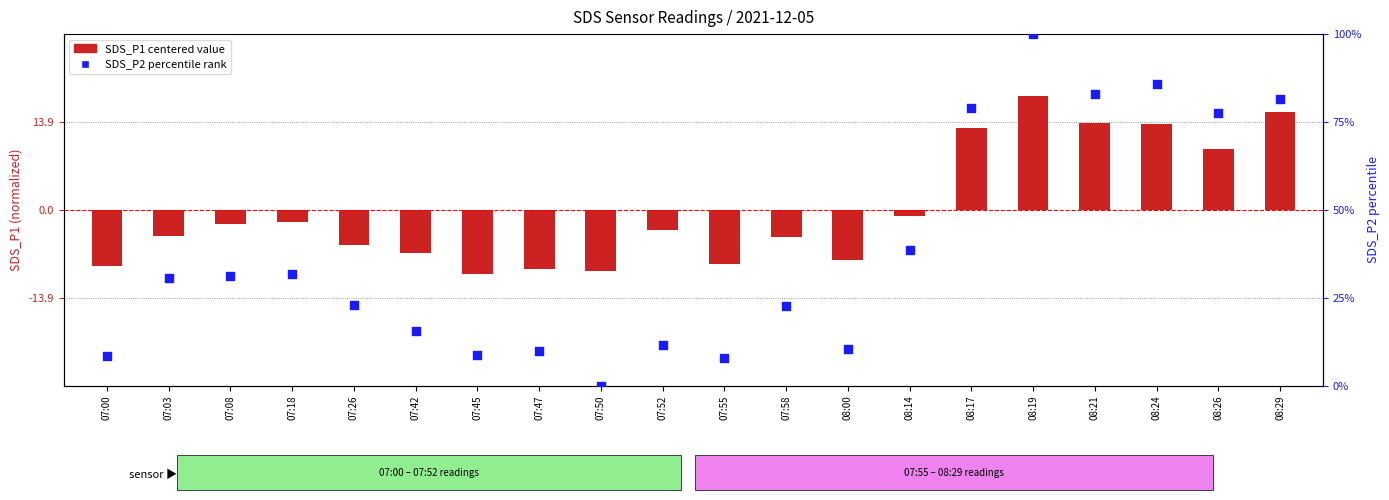

What are all the series names shown in the legend?

SDS_P1 (centered), SDS_P2 percentile